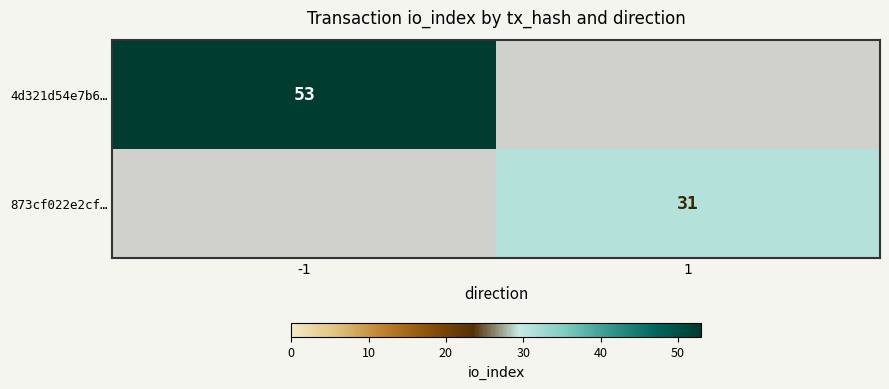

Is the value of 4d321d54e7b6… at -1 greater than the value of 873cf022e2cf… at 1?

Yes